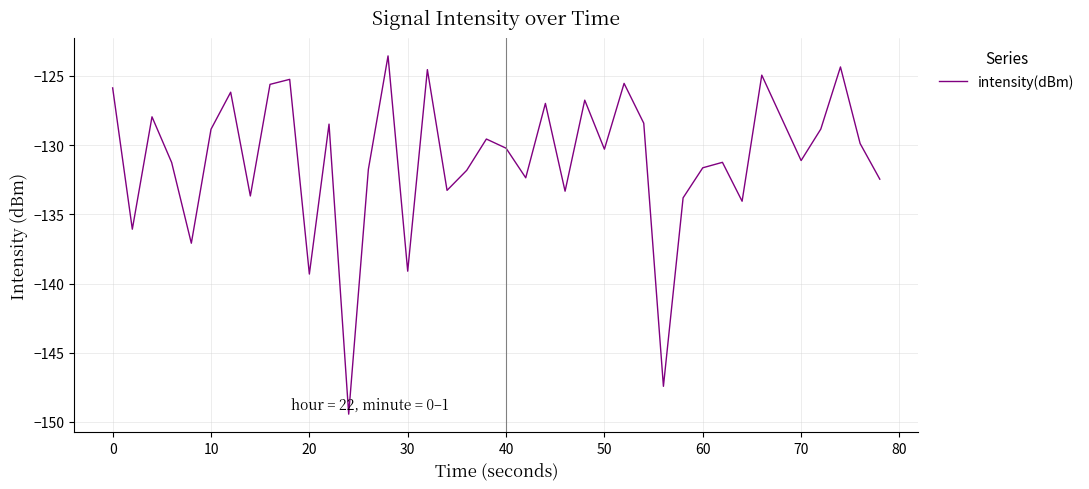

What is the minimum value shown in the chart?

-149.4